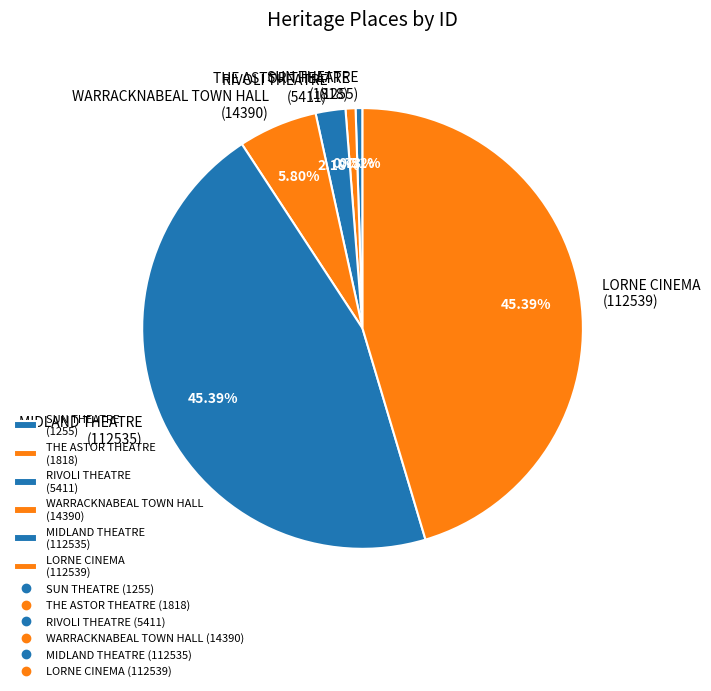

What is the total percentage of SUN THEATRE and THE ASTOR THEATRE?

1.2%